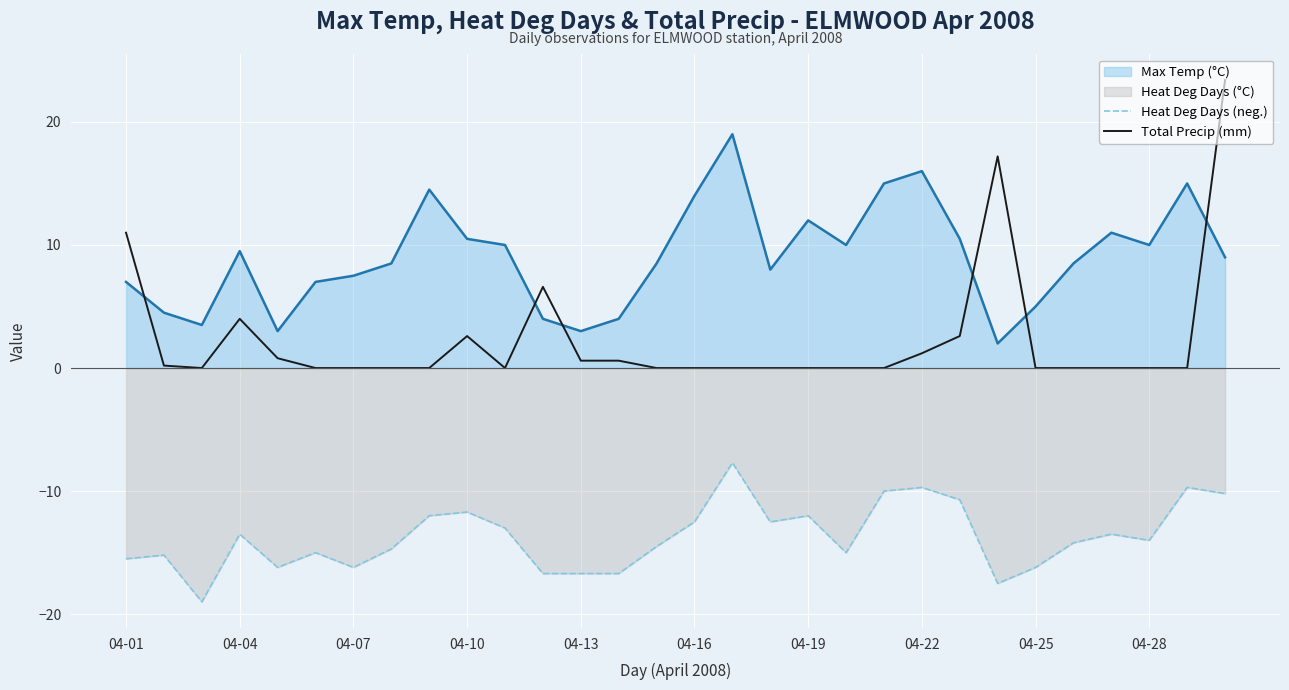

Which series has the largest range (max minus min)?

Total Precip (mm)